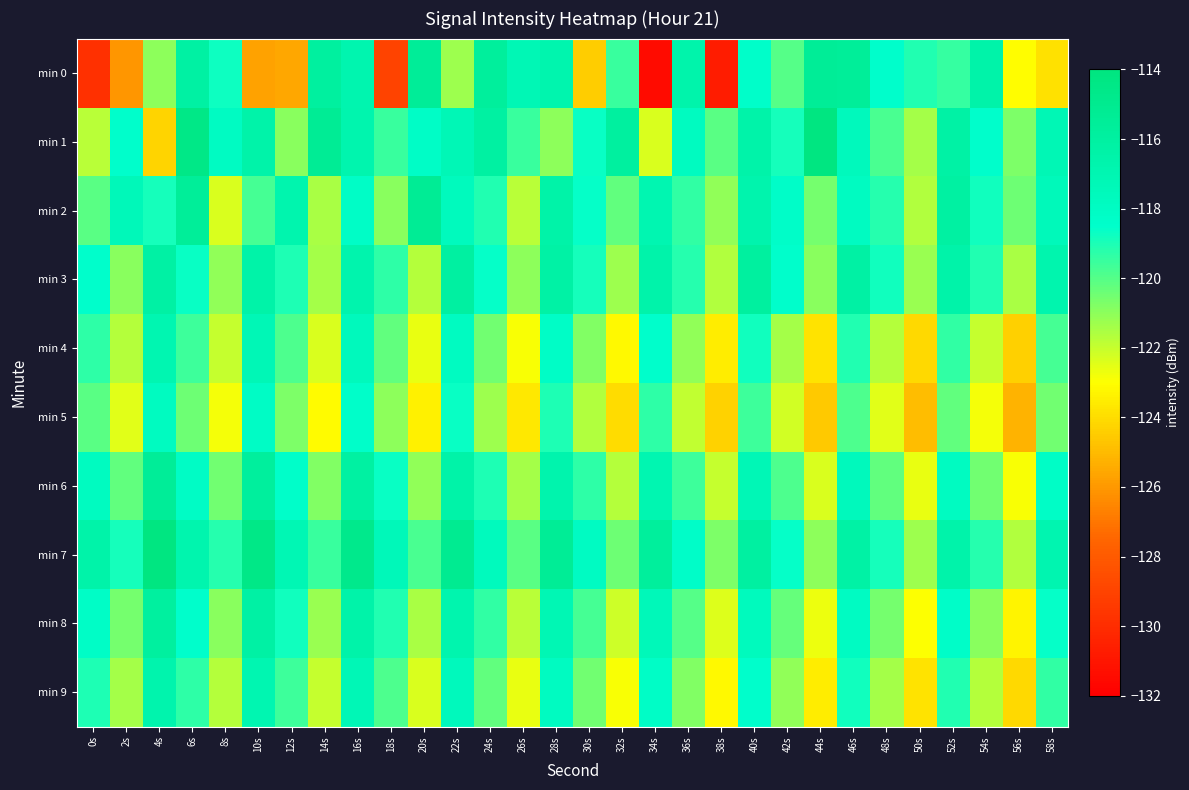

How many categories are shown in the chart?

30